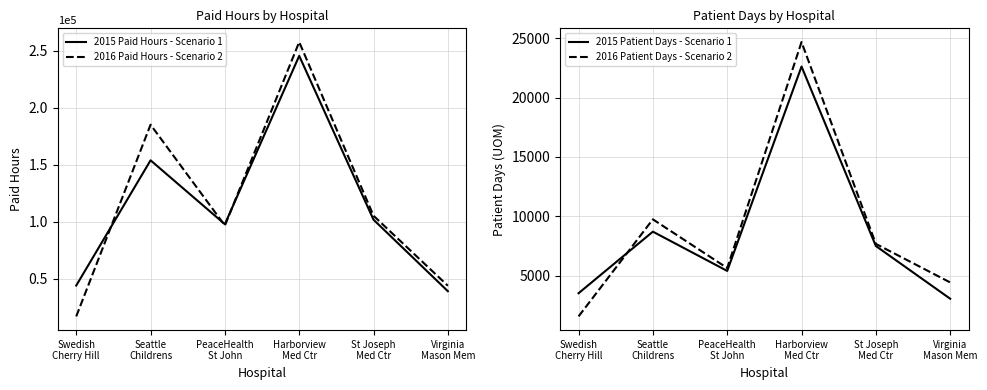

Which category has the highest value in the 2016 Paid Hours - Scenario 2 series?

Harborview
Med Ctr